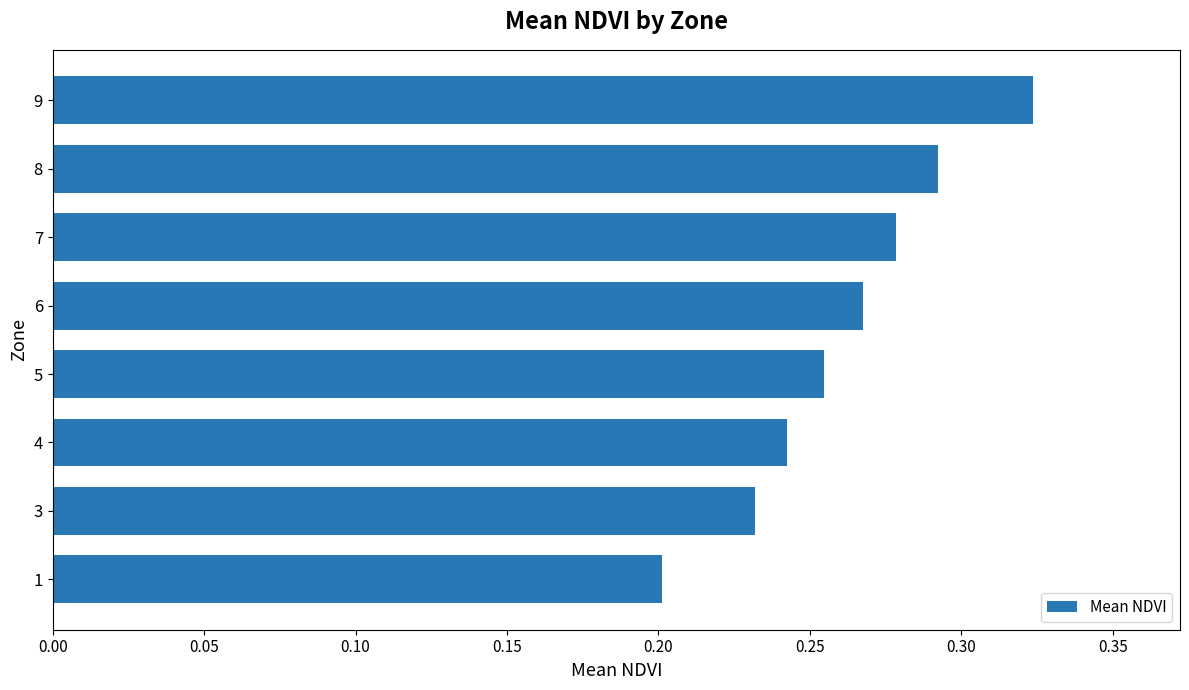

At which category does the chart reach its peak across all series?

9